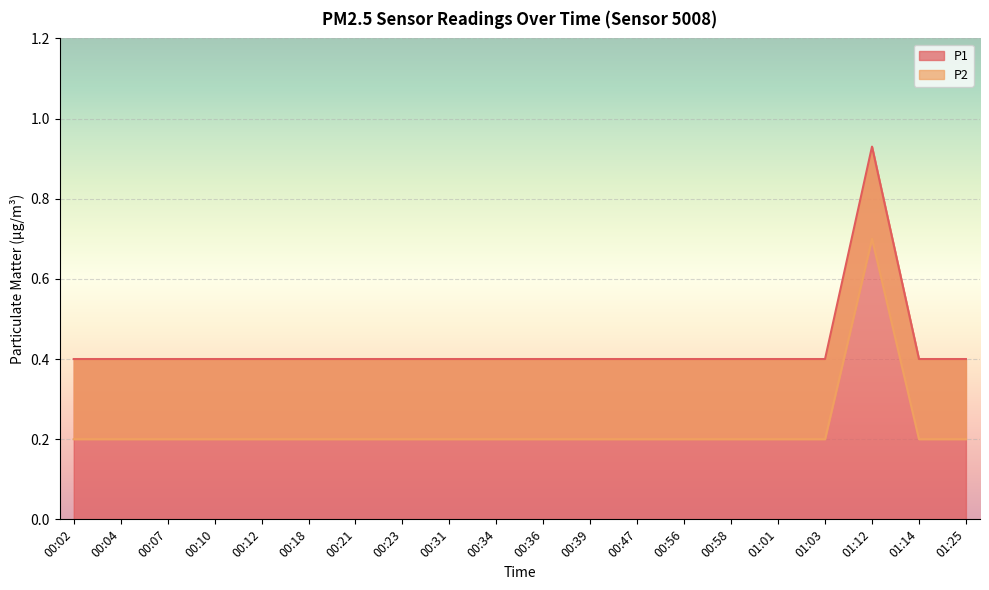

What are all the series names shown in the legend?

P1, P2